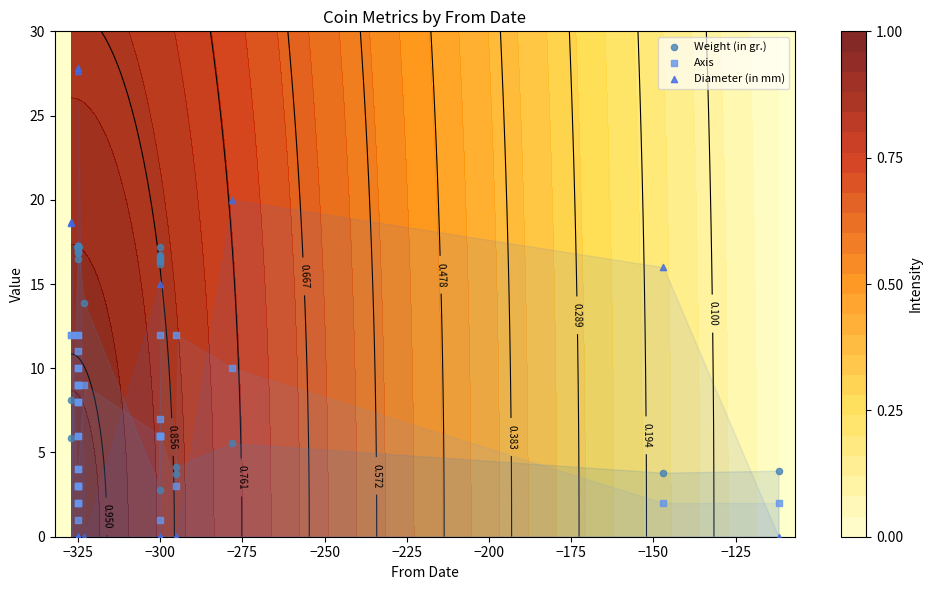

What are all the series names shown in the legend?

Weight (in gr.), Axis, Diameter (in mm)